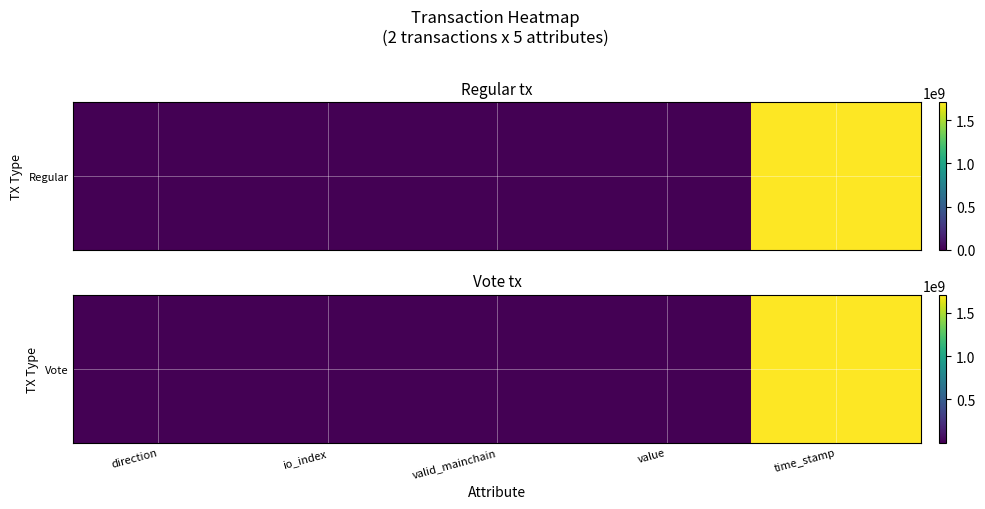

Which has a higher value, value or direction?

value